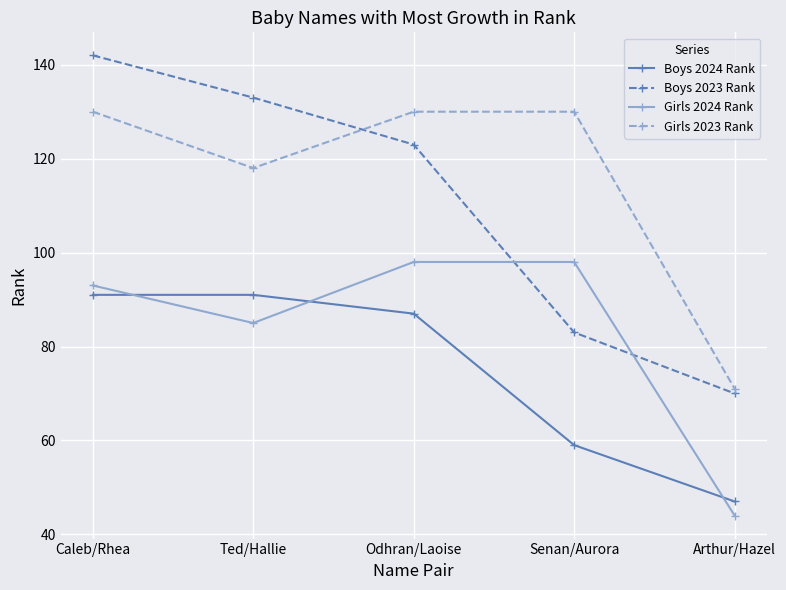

True or false: Boys 2023 Rank and Girls 2024 Rank intersect in this chart.

True